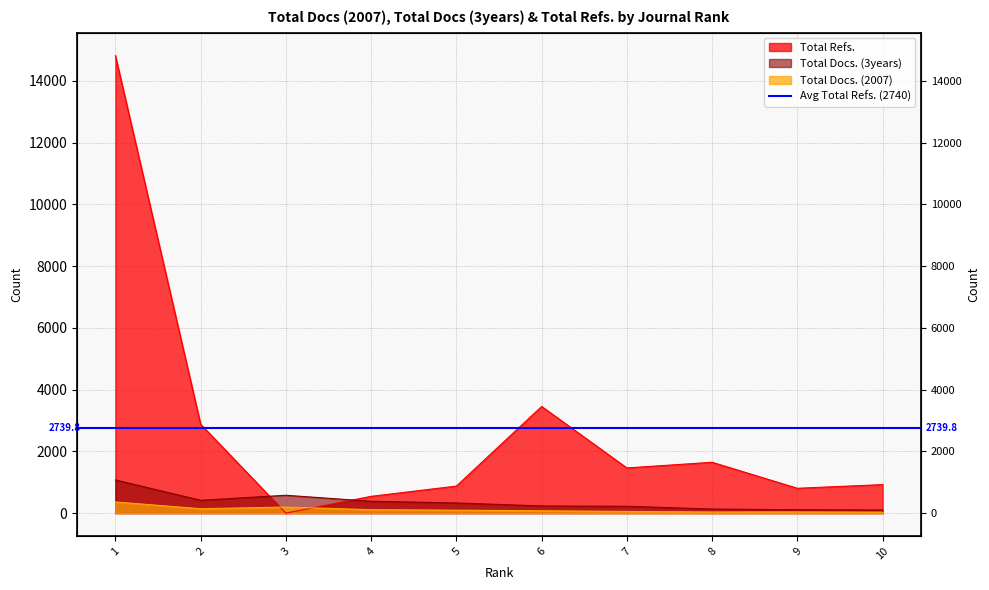

What is the greatest value displayed?

14814